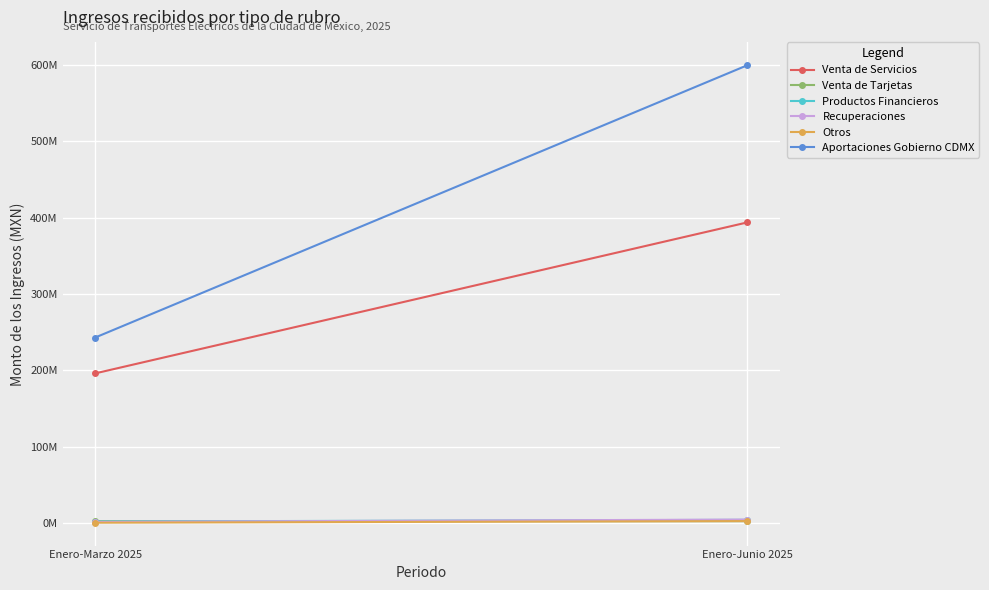

How many data points in Otros are above 2283028?

1